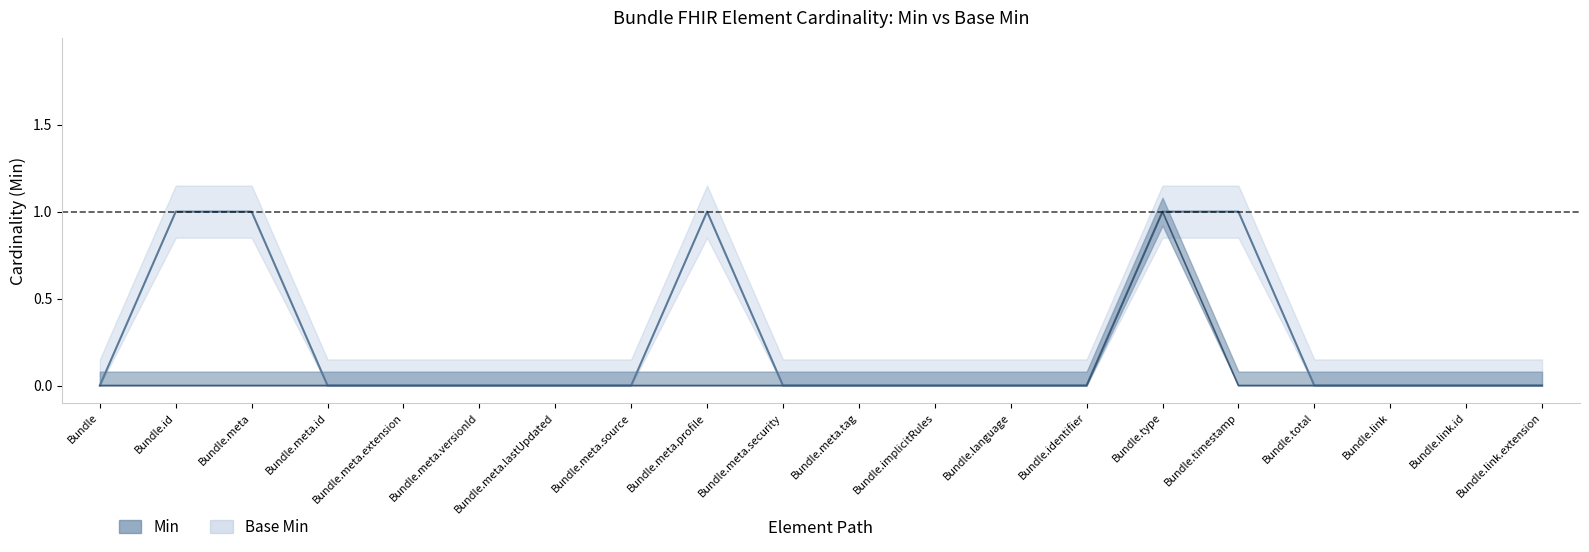

True or false: Base Min and Min cross at least once.

False